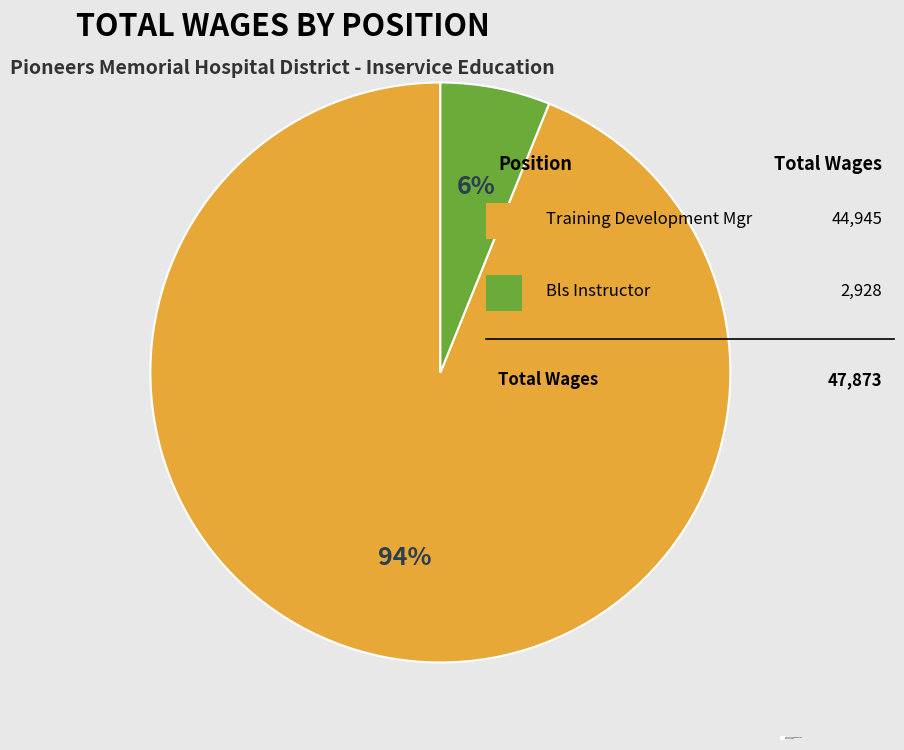

To the nearest percent, what is the average slice percentage?

50%